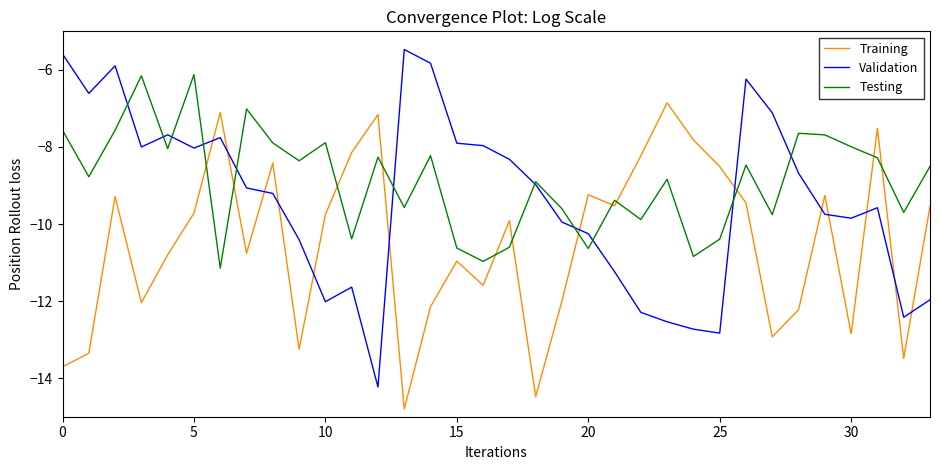

Which series has the largest total across all categories?

Testing